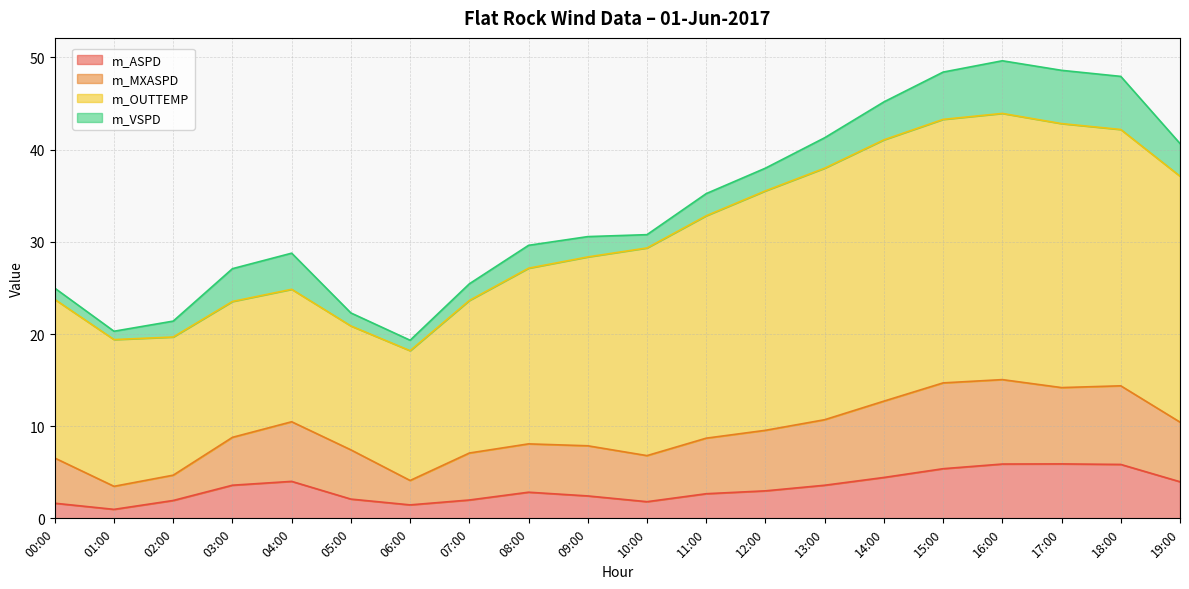

What is the total value across all series at 00:00?

25.0